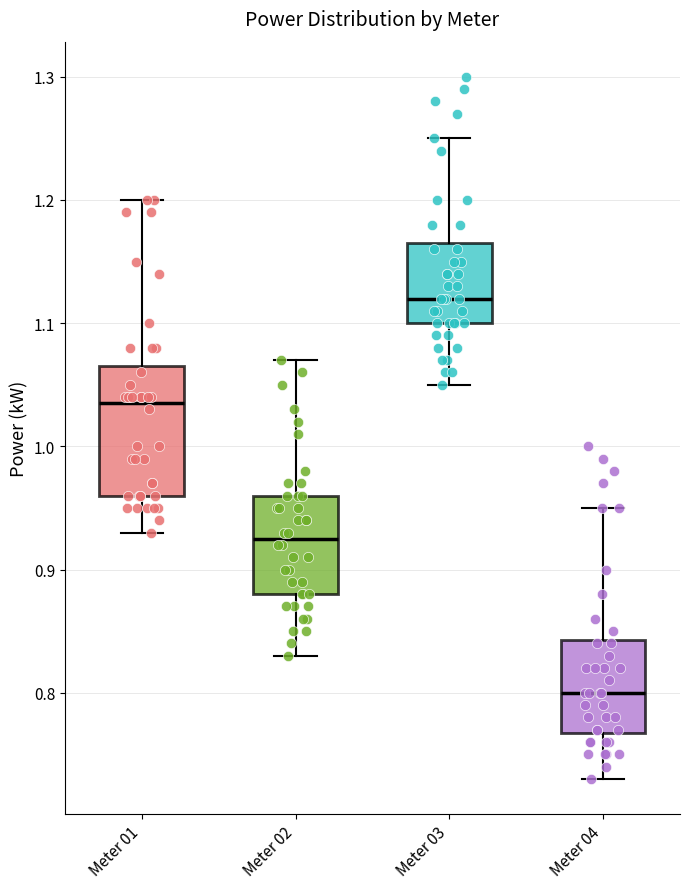

Comparing the boxes themselves (not the whiskers), which one is the tallest?

Meter 01